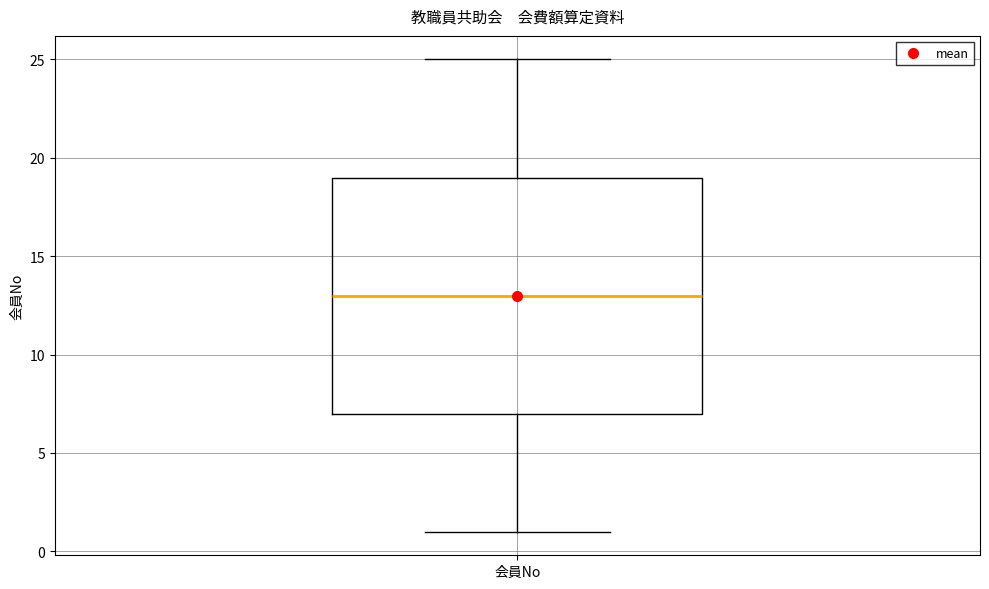

Where is the lower edge of the box for 会員No on the y-axis? The values are not printed on the chart, so give them approximately, as read against the axis.

7